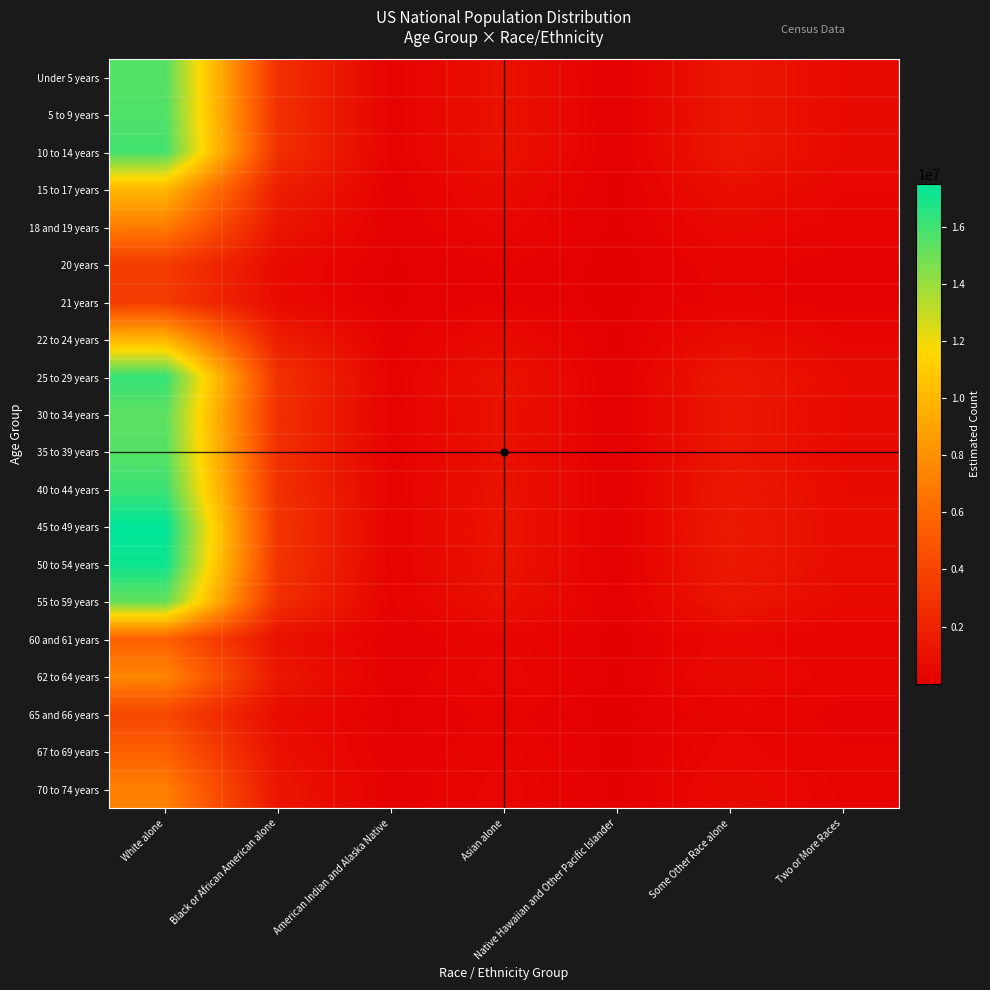

At how many categories does at least one series exceed 13430782?

1